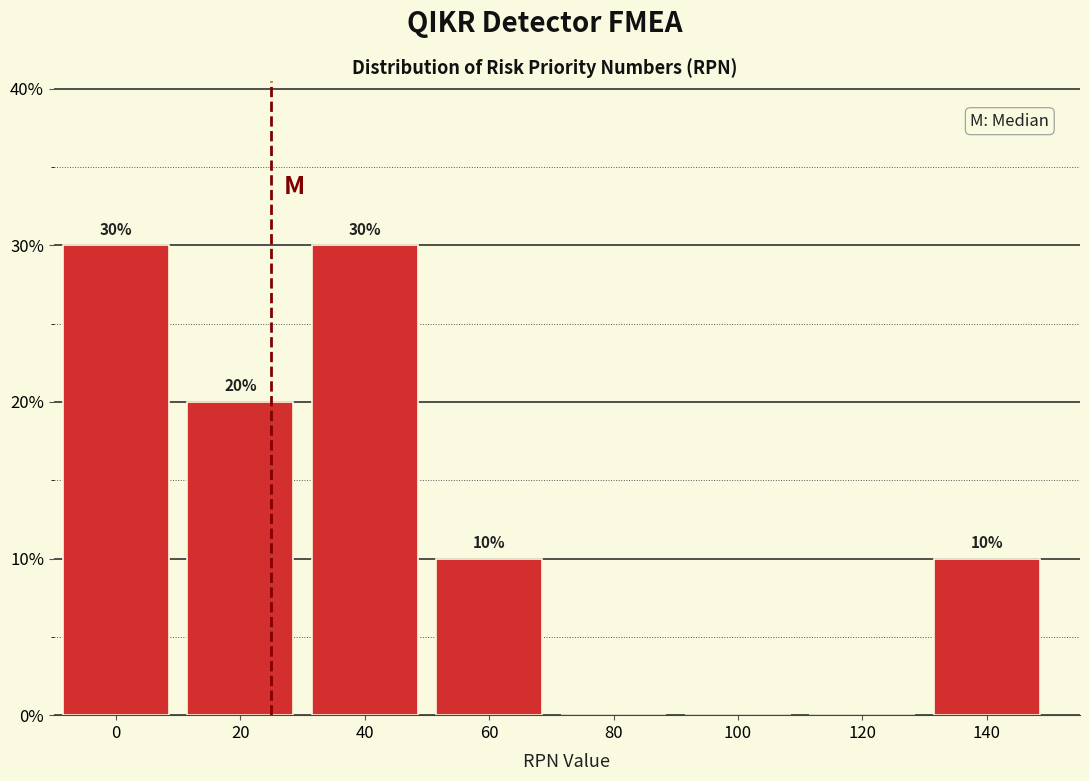

Reading left to right, list all the values displayed in this chart.

0=30	20=20	40=30	60=10	80=0	100=0	120=0	140=10